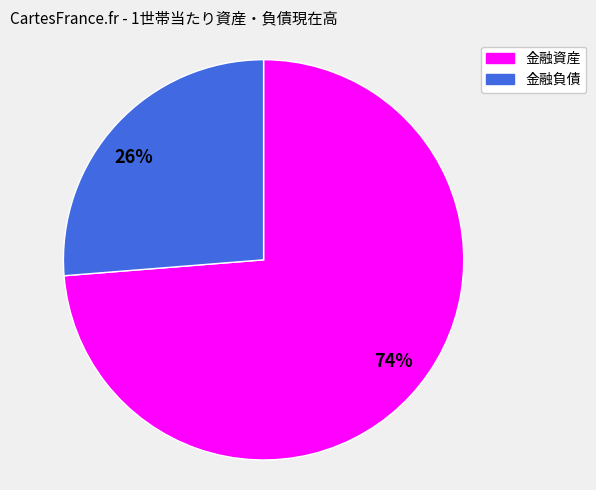

What is the ratio of the value at 74% to the value at 26%?

2.8